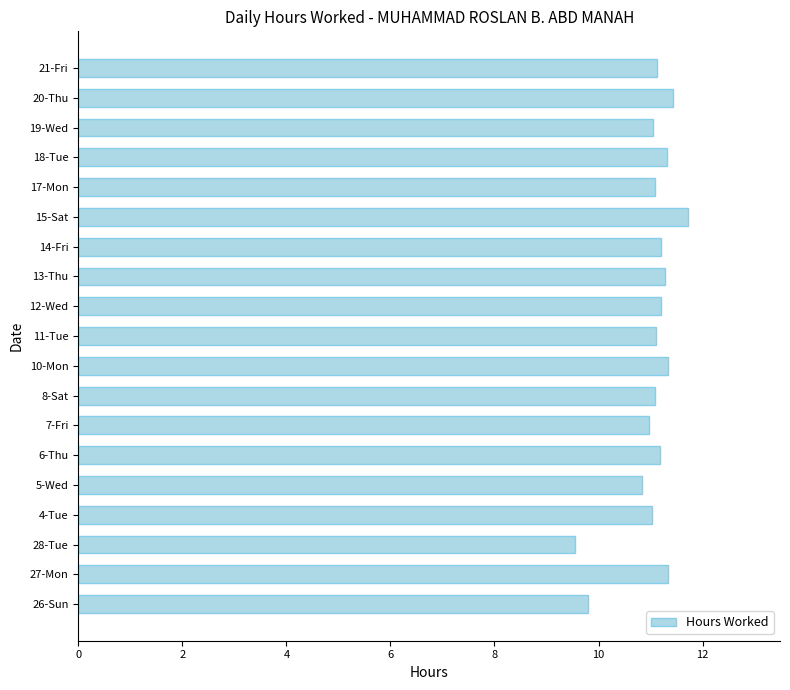

What is the smallest value displayed?

9.5